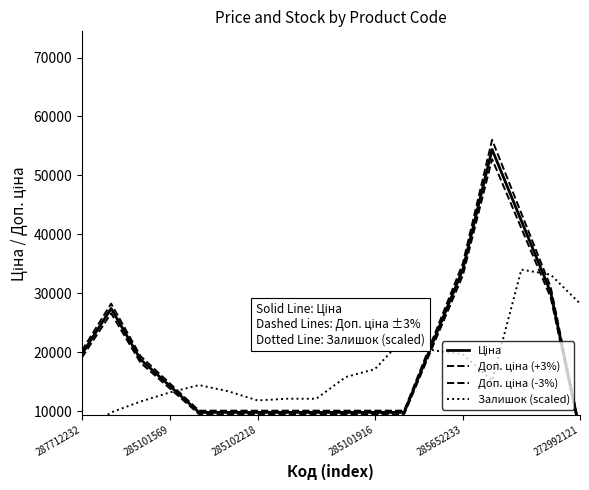

How many values in the Доп. ціна (-3%) series are below 13840?

9